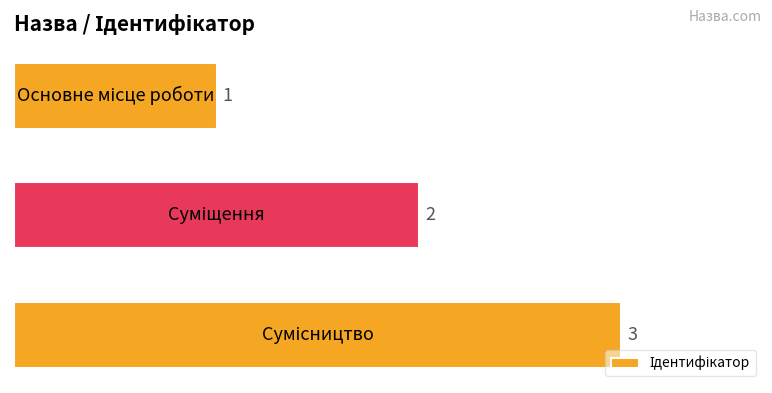

What is the maximum value shown in the chart?

3